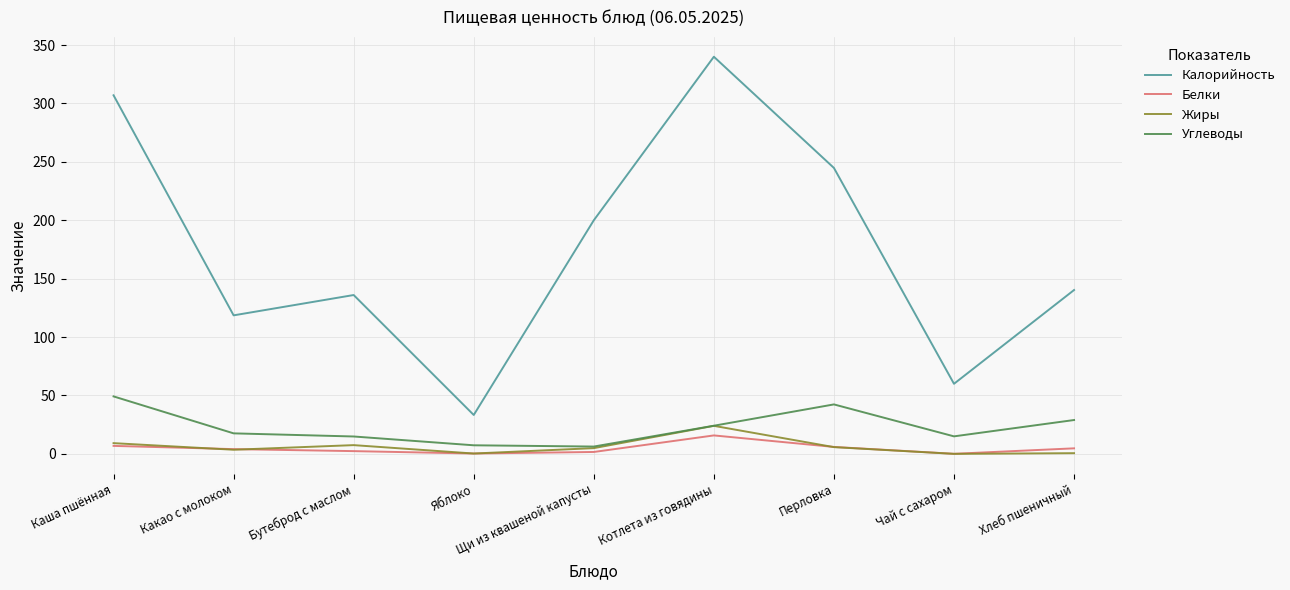

What is the maximum value for Калорийность?

340.0